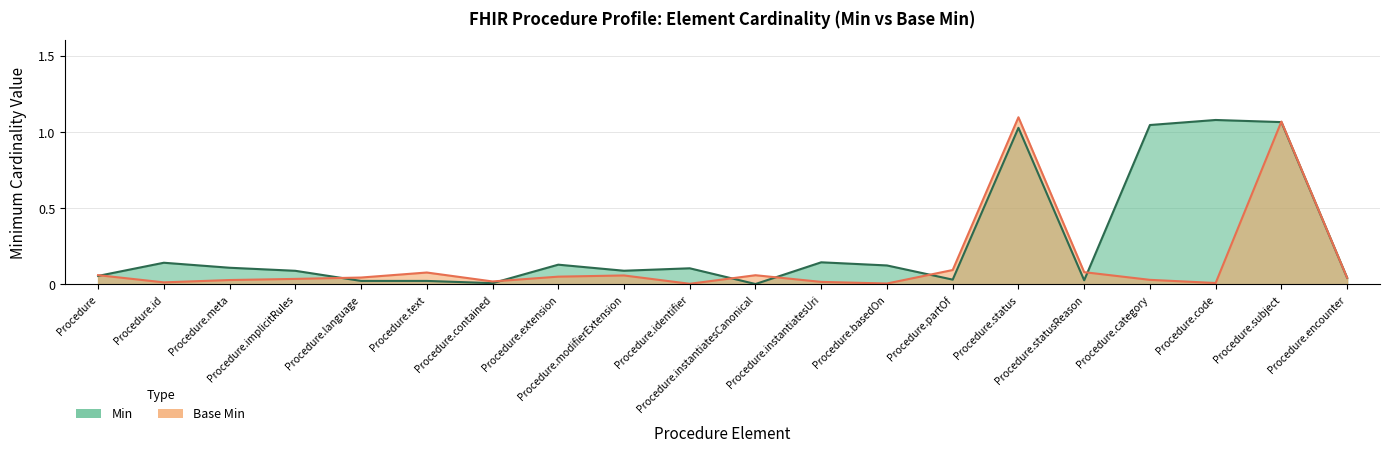

Rank the categories by Base Min value from highest to lowest.

Procedure.status, Procedure.subject, Procedure.partOf, Procedure.statusReason, Procedure.text, Procedure, Procedure.instantiatesCanonical, Procedure.modifierExtension, Procedure.extension, Procedure.language, Procedure.encounter, Procedure.implicitRules, Procedure.category, Procedure.meta, Procedure.contained, Procedure.instantiatesUri, Procedure.id, Procedure.code, Procedure.basedOn, Procedure.identifier